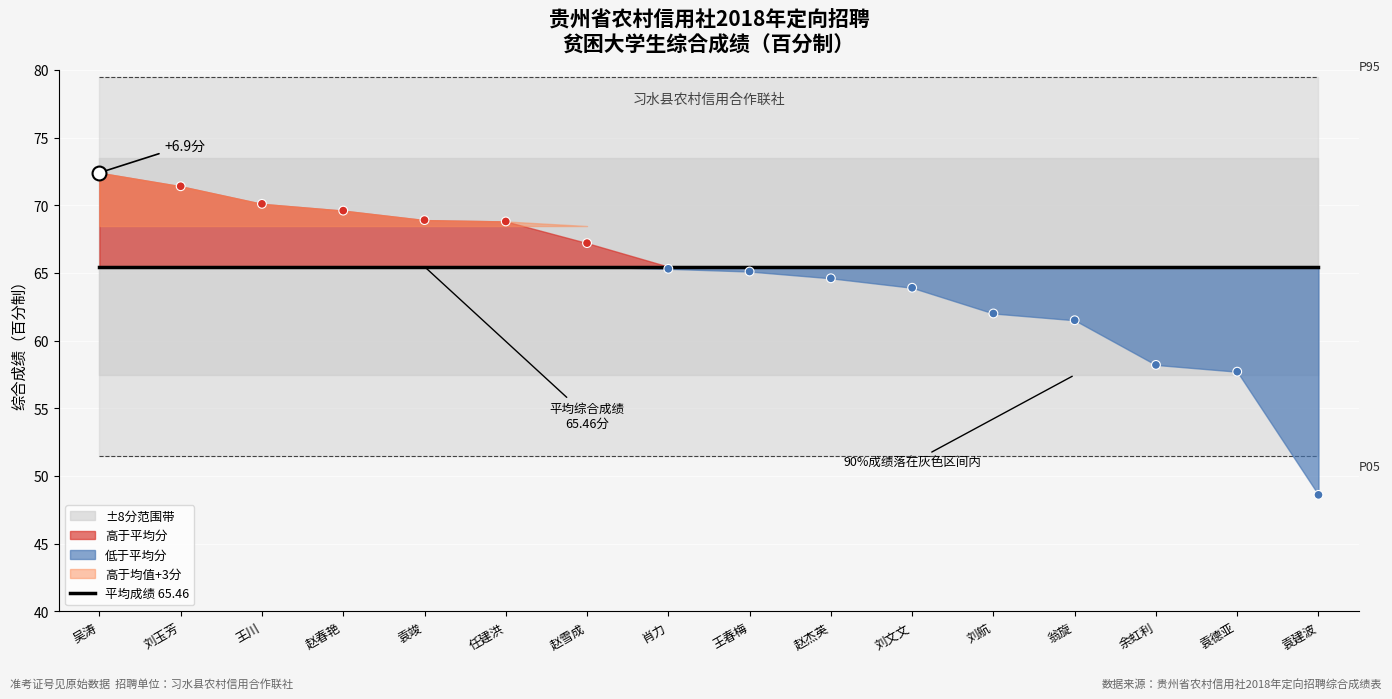

What is the ratio of the value at 赵杰英 to the value at 吴涛?

0.9